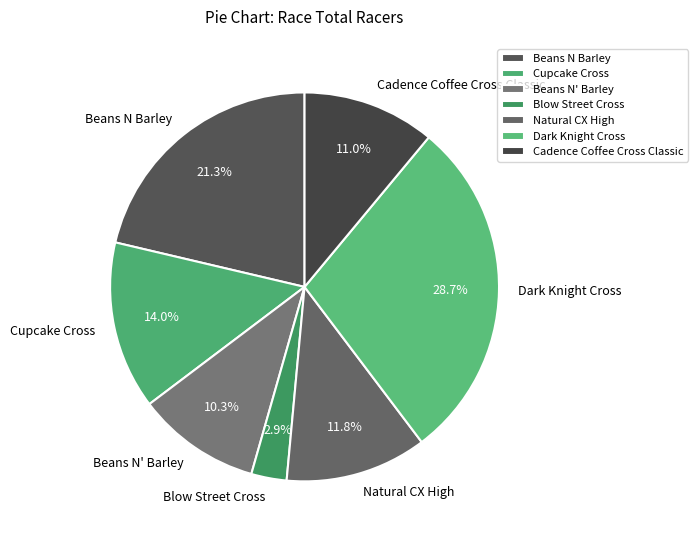

Rank the categories by value from lowest to highest.

Blow Street Cross, Beans N' Barley, Cadence Coffee Cross Classic, Natural CX High, Cupcake Cross, Beans N Barley, Dark Knight Cross